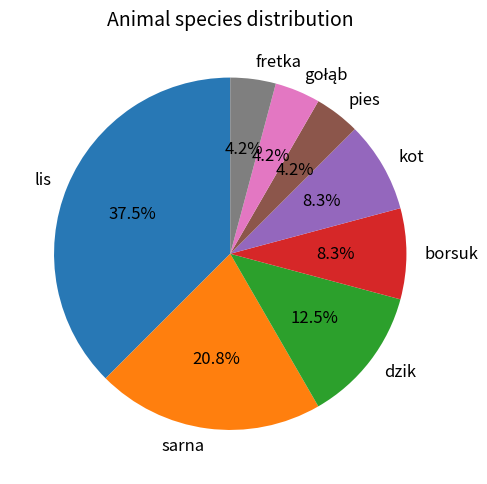

What is the largest slice in the pie chart?

lis